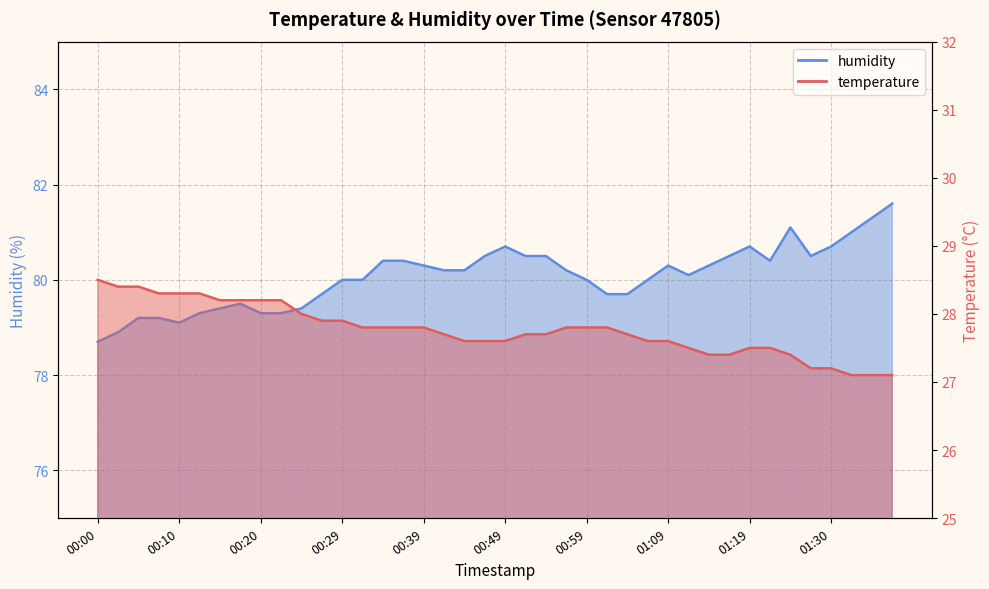

List the series in order of their peak value, highest first.

humidity, temperature